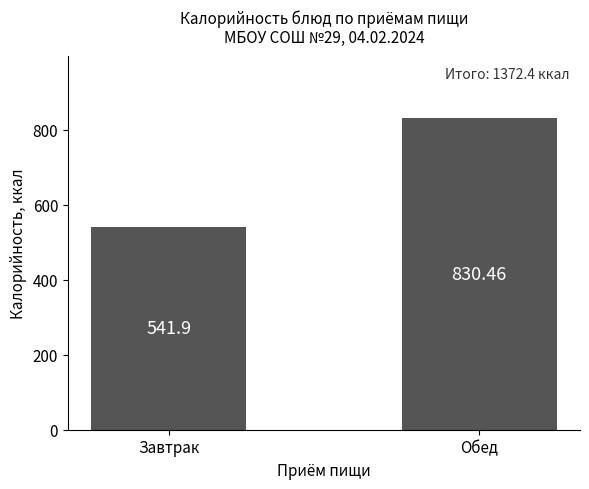

What is the label of the 1st bar from the left?

Завтрак